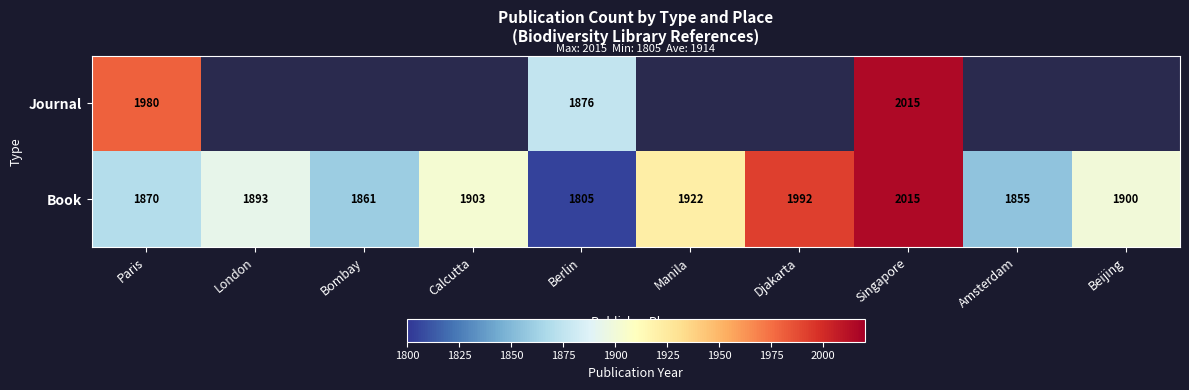

At which label does Book reach its peak?

Singapore